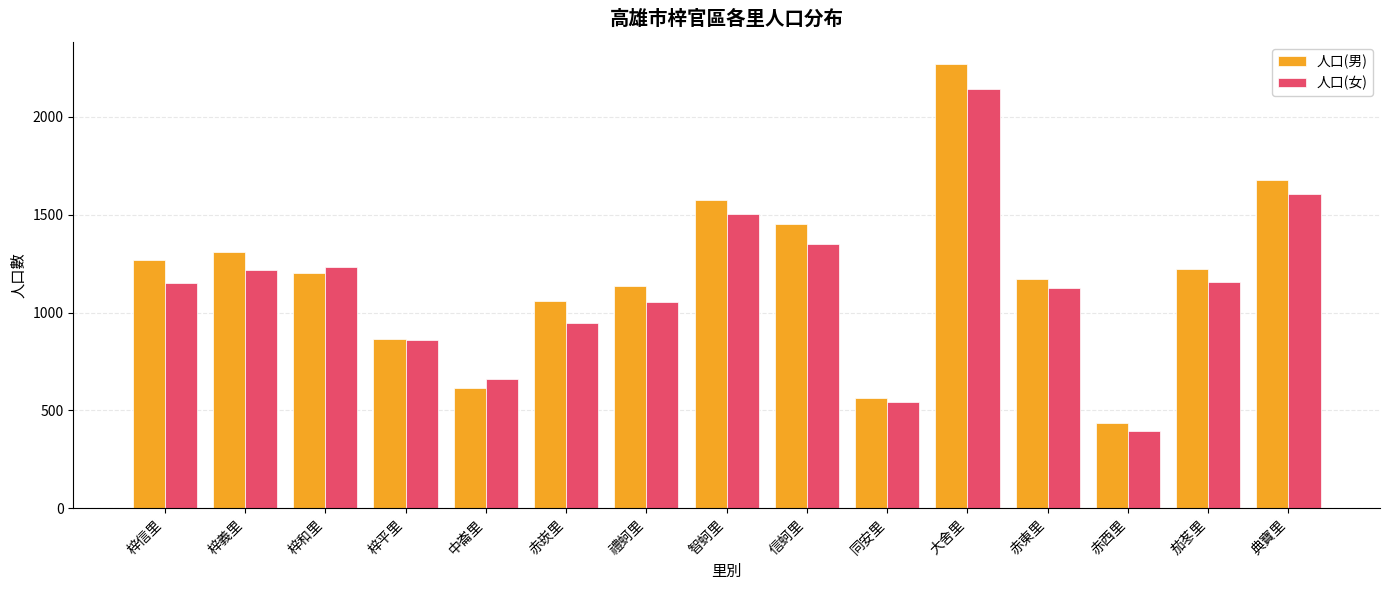

The 人口(男) series shows 617 at 中崙里. True or false?

True